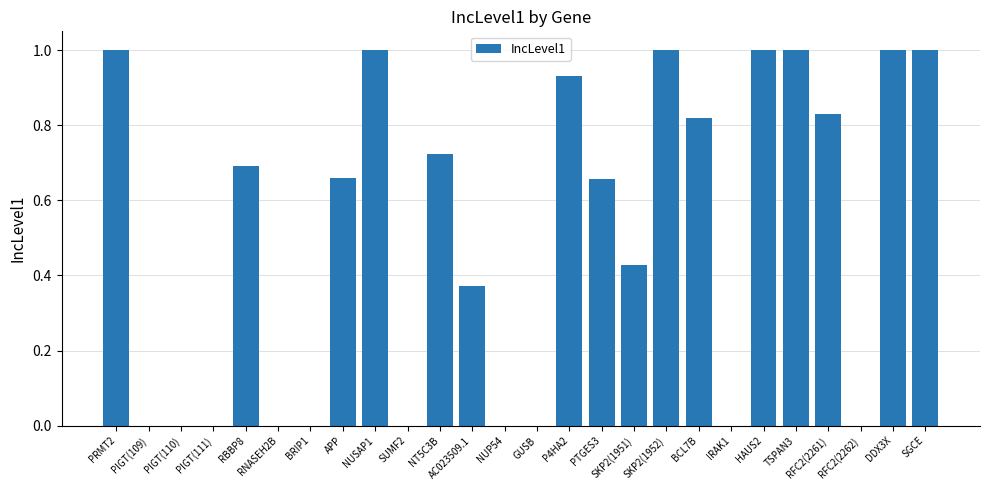

The chart shows a value of 0.7 at GUSB. True or false?

False